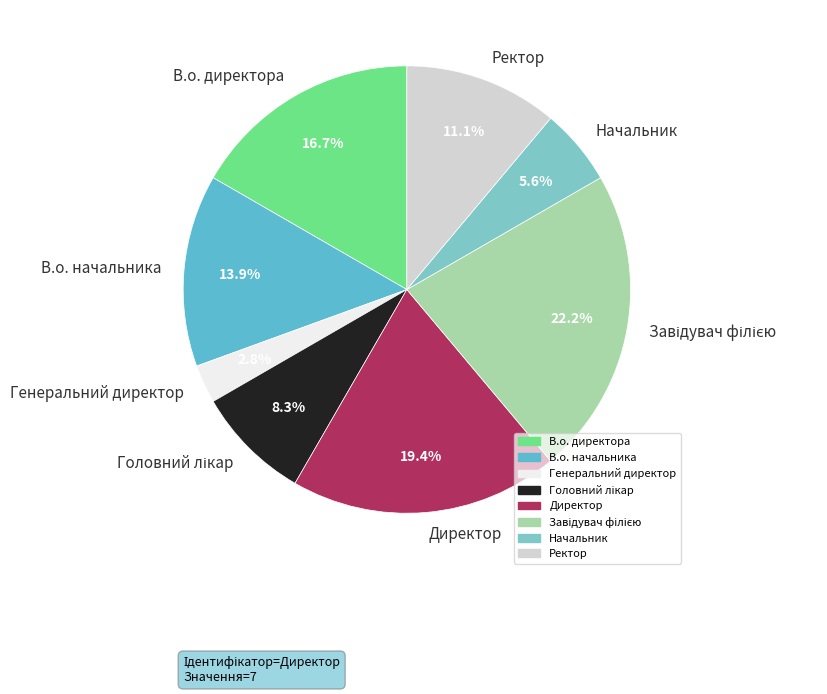

What portion of the pie excludes Директор?

80.6%